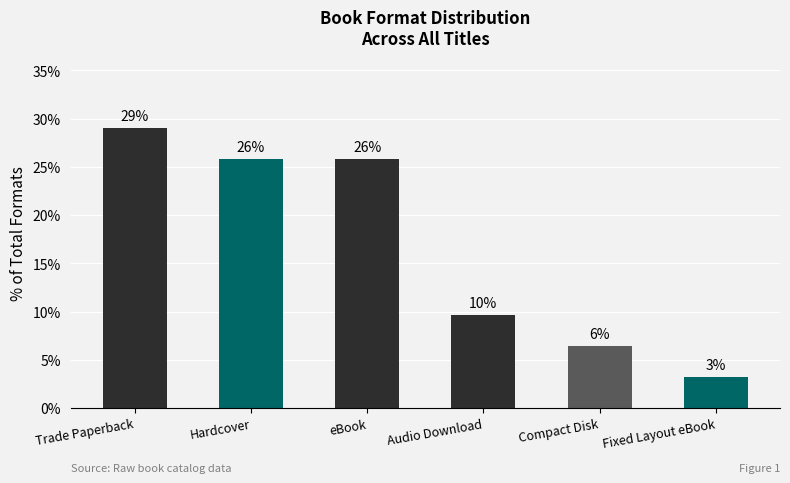

Are the bars horizontal?

No